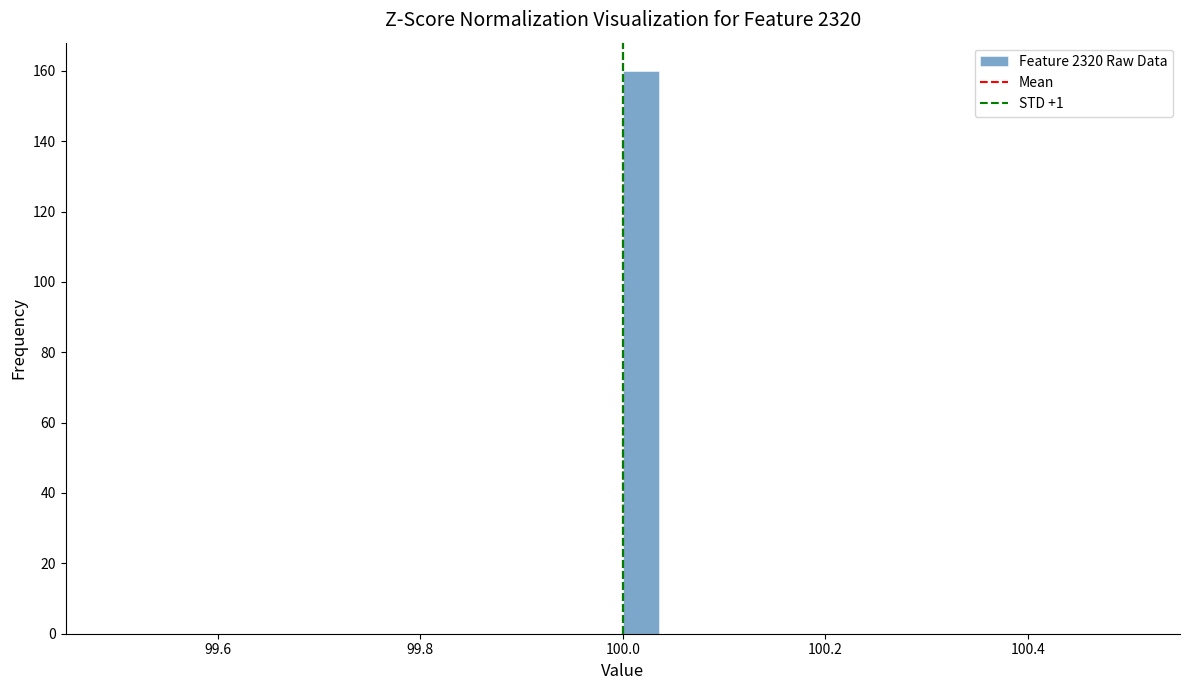

Around what value on the x-axis is the tallest bar? Give the approximate position of its centre, as read against the axis.

100.02